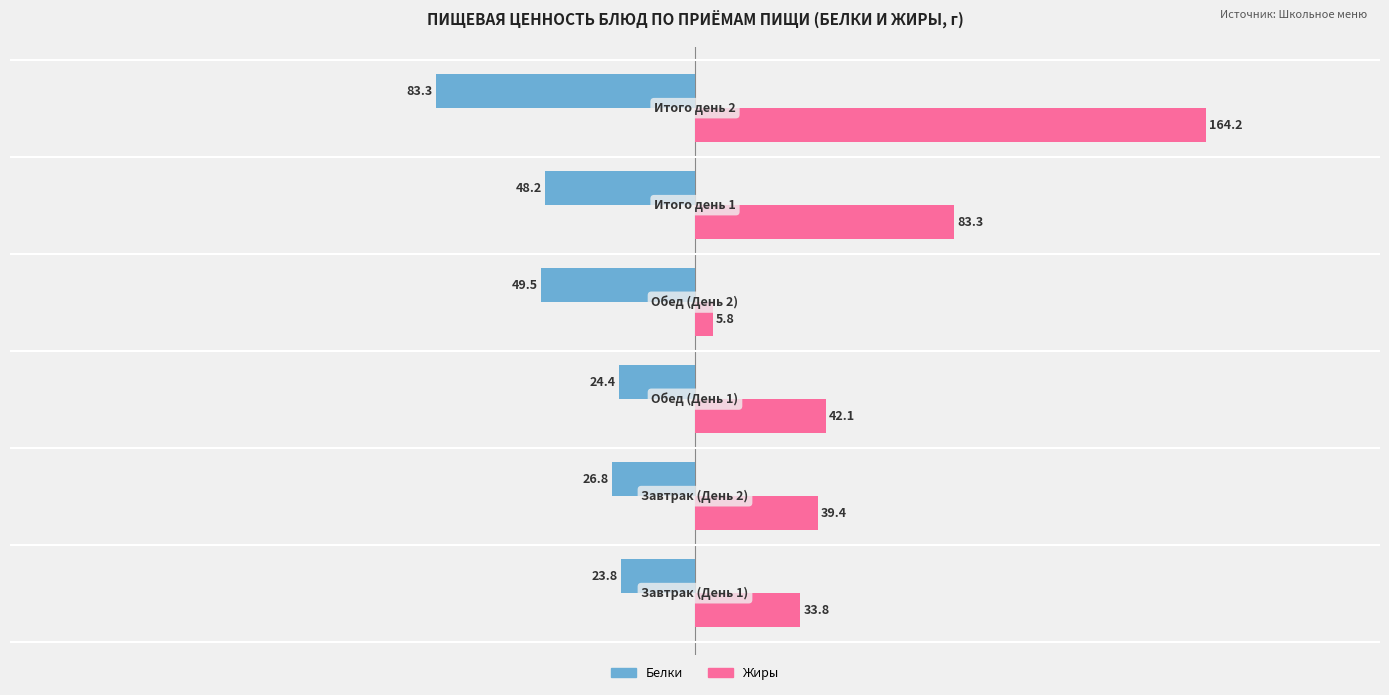

What is the greatest value displayed?

164.2